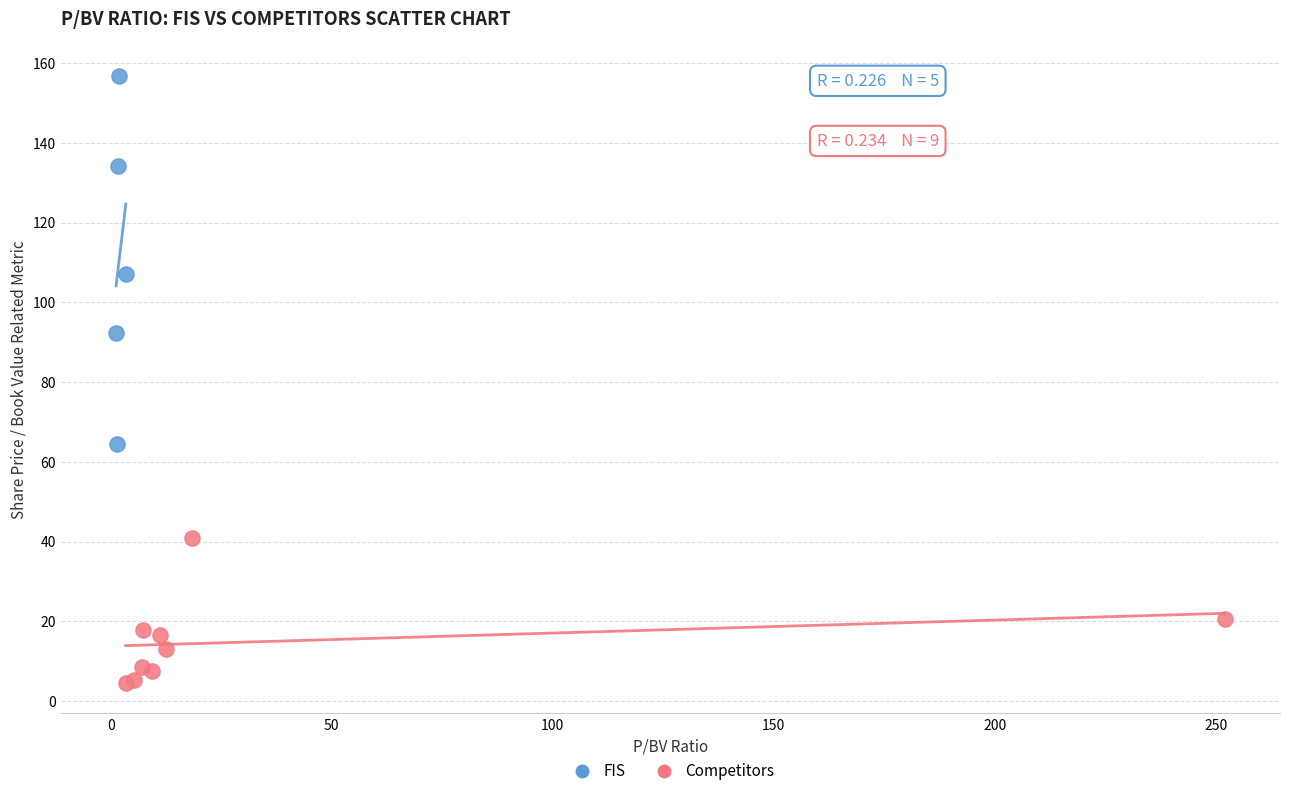

Which series reaches the maximum Y coordinate?

FIS